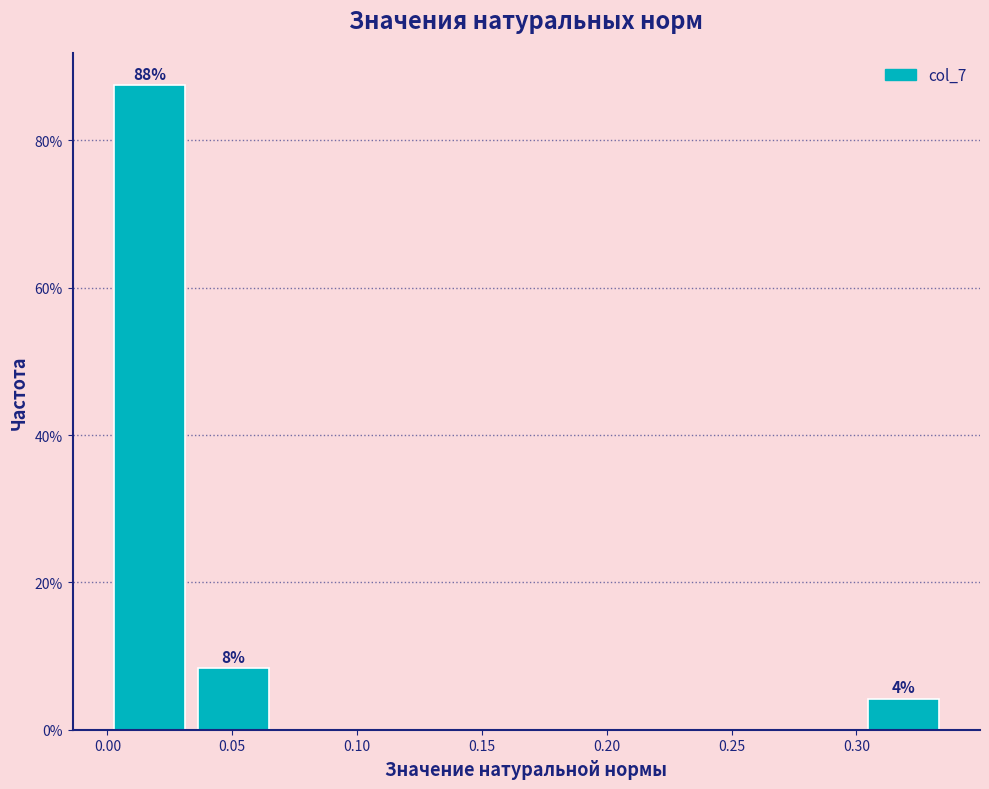

Over which range of the x-axis is the bar tallest?

0.000 to 0.035